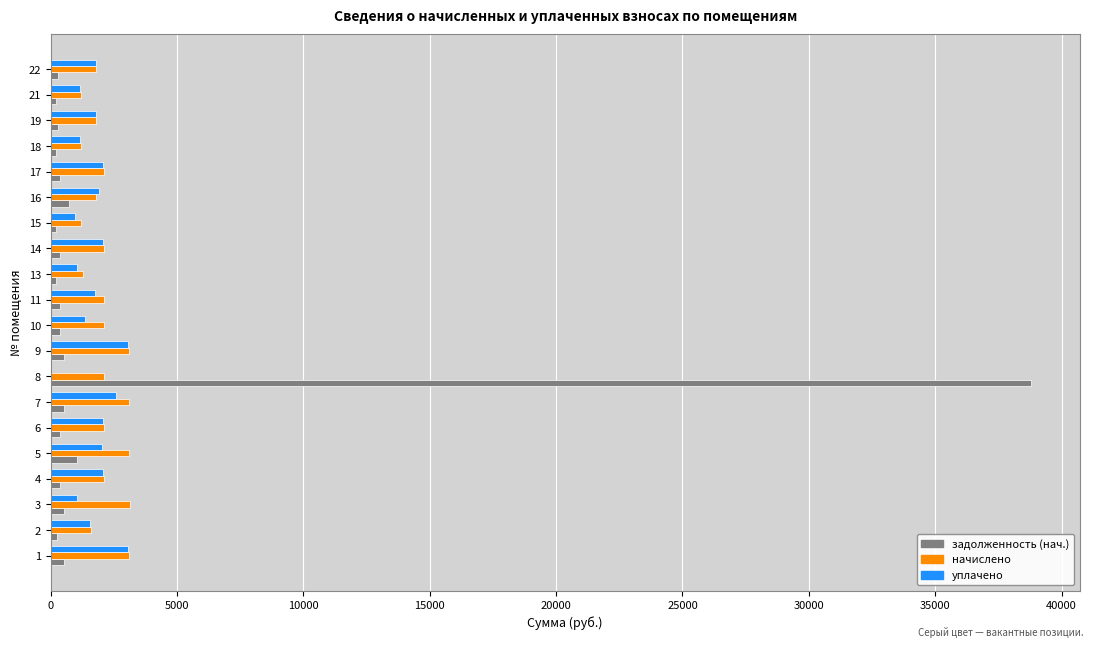

What is the maximum value shown in the chart?

38777.2